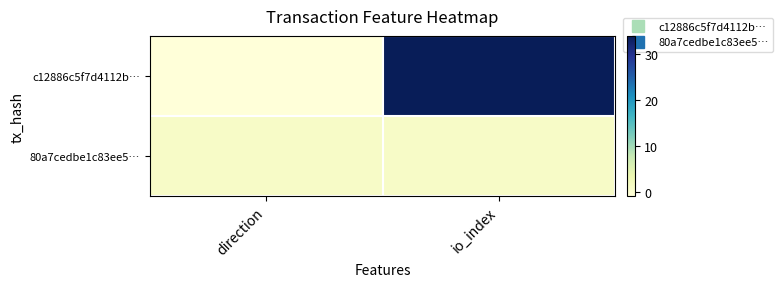

Reading left to right, what are all the values shown in this chart?

c12886c5f7d4112b…: direction=-1	io_index=34
80a7cedbe1c83ee5…: direction=1	io_index=1